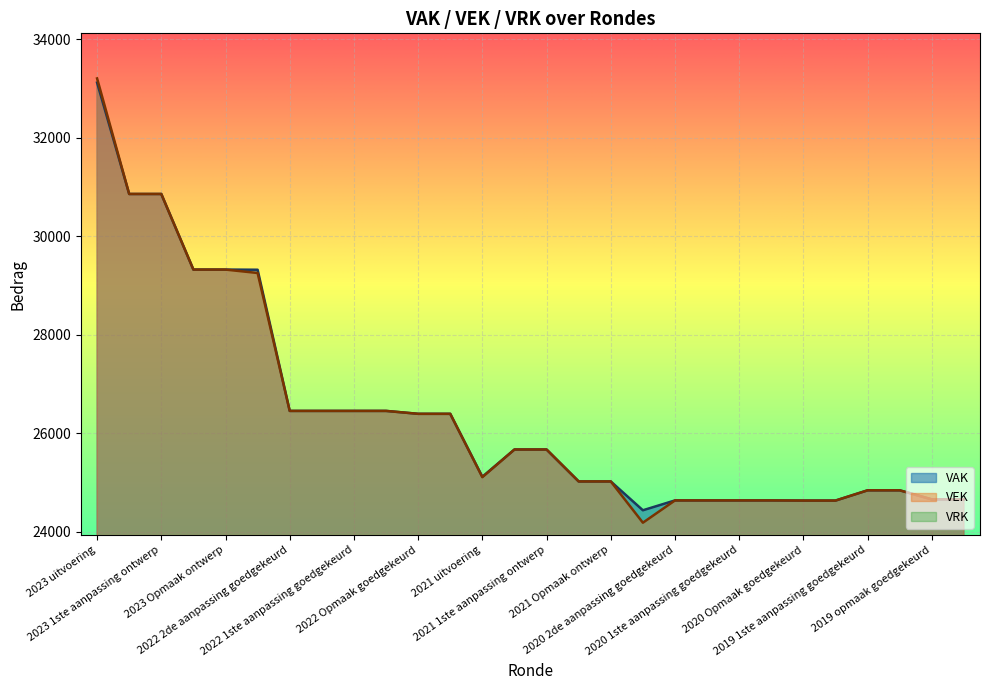

At which label does VEK reach its peak?

2023 uitvoering